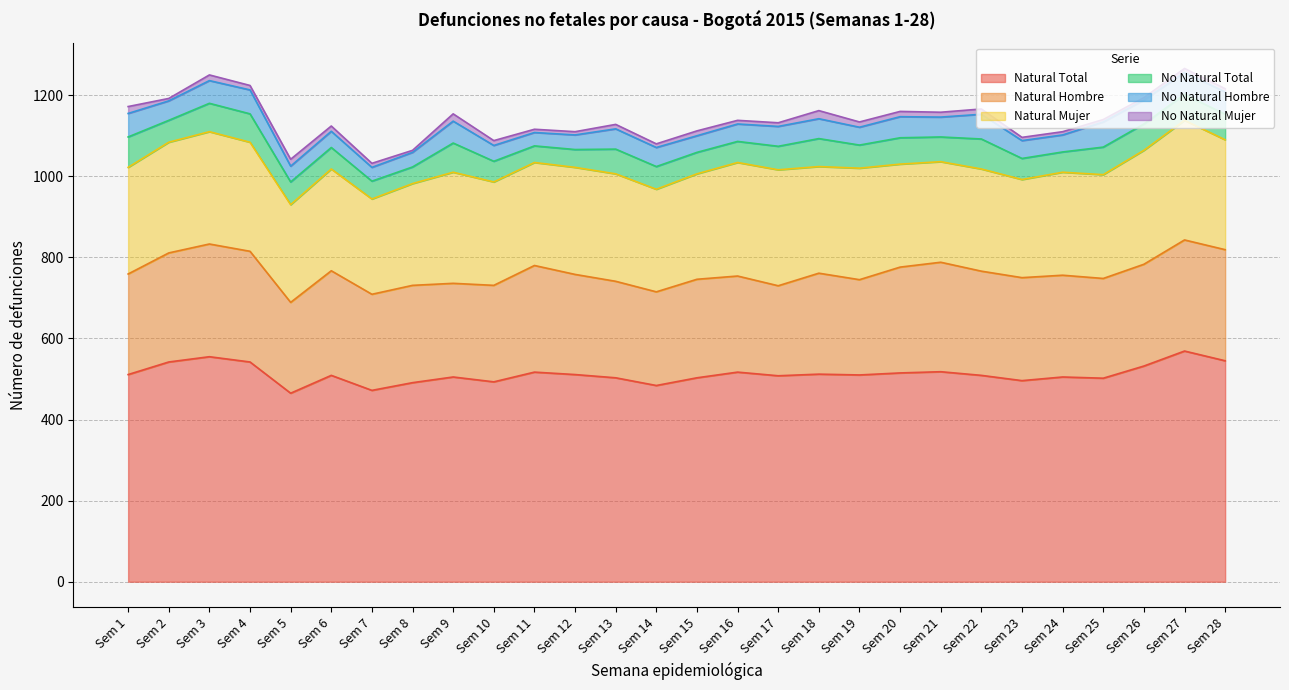

At which label does Natural Mujer first exceed 263?

Sem 2